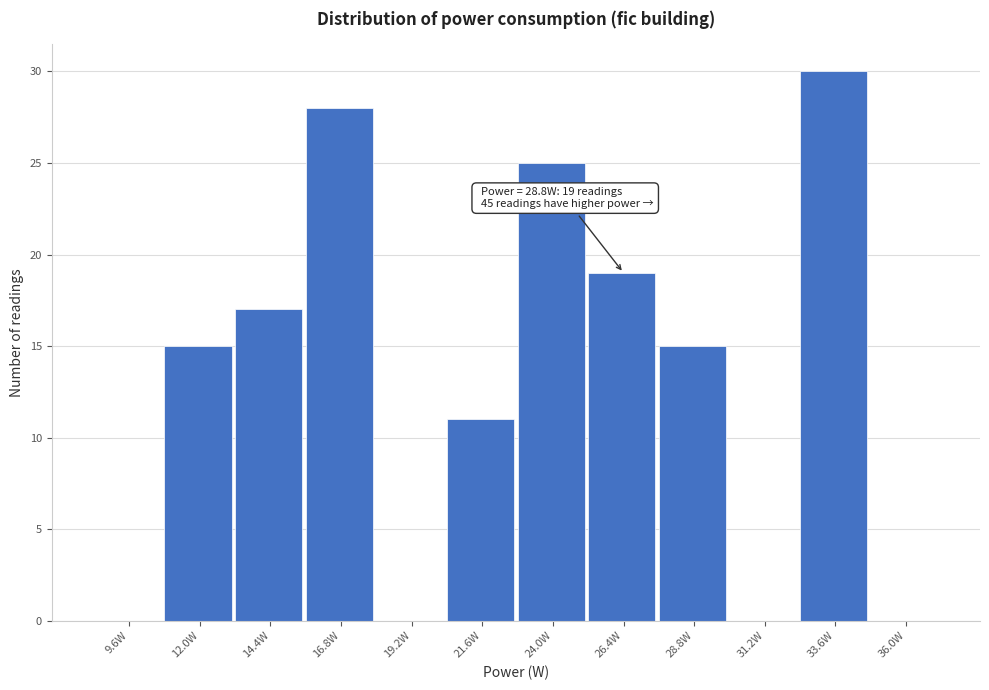

Reading left to right, extract all data points from this chart.

9.6W=0	12.0W=15	14.4W=17	16.8W=28	19.2W=0	21.6W=11	24.0W=25	26.4W=19	28.8W=15	31.2W=0	33.6W=30	36.0W=0